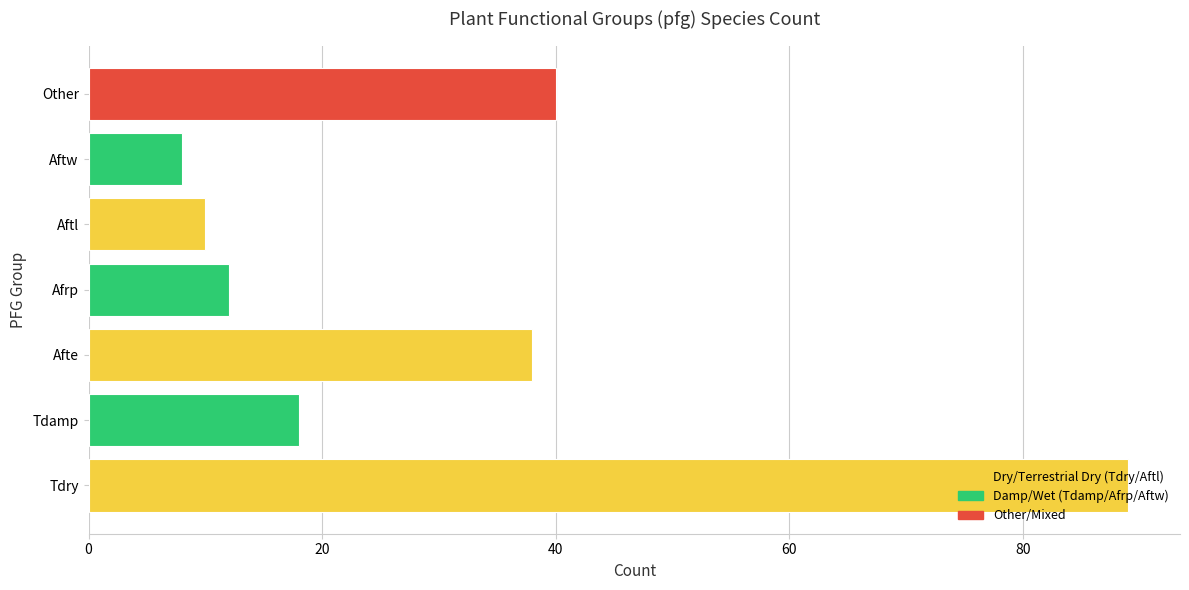

How many series are shown in this chart?

1